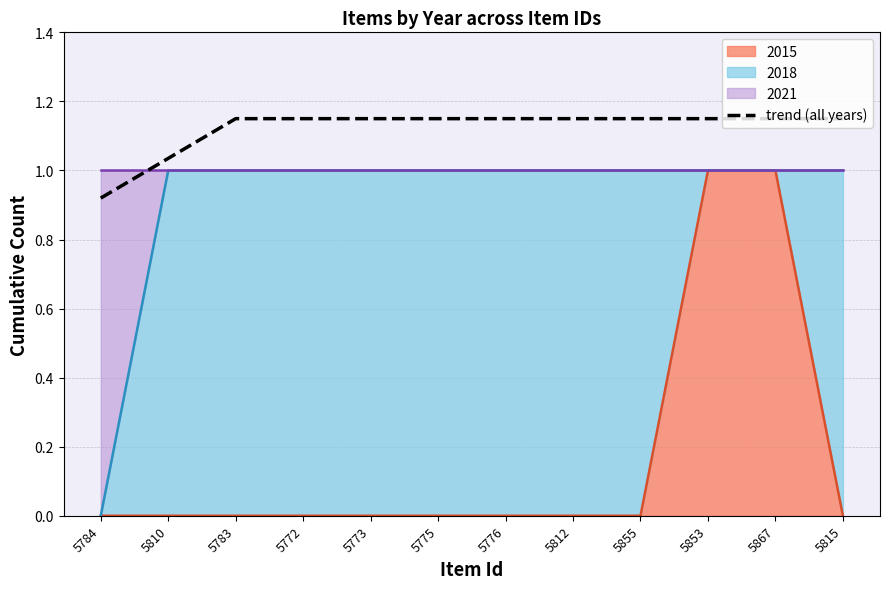

List the labels in order of value, smallest first.

5784, 5810, 5783, 5772, 5773, 5775, 5776, 5812, 5855, 5853, 5867, 5815